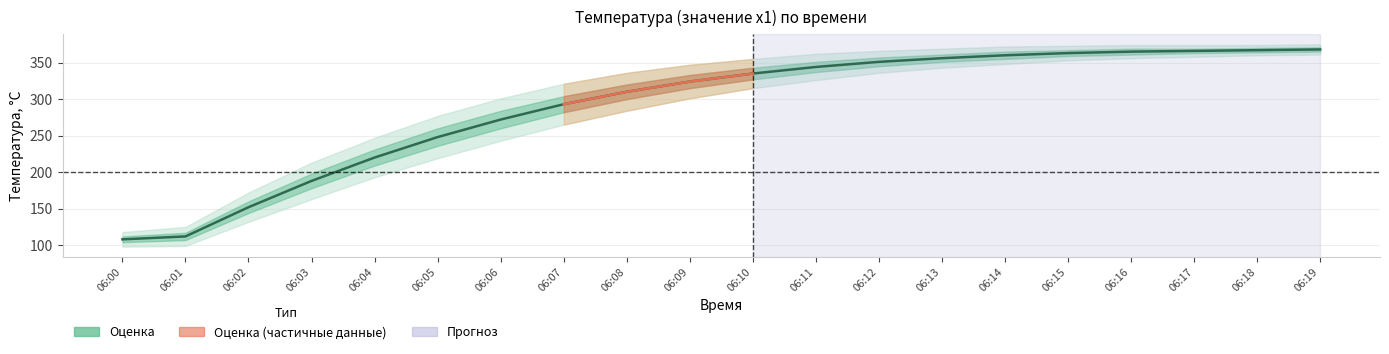

Between 06:15 and 06:09, which is larger?

06:15